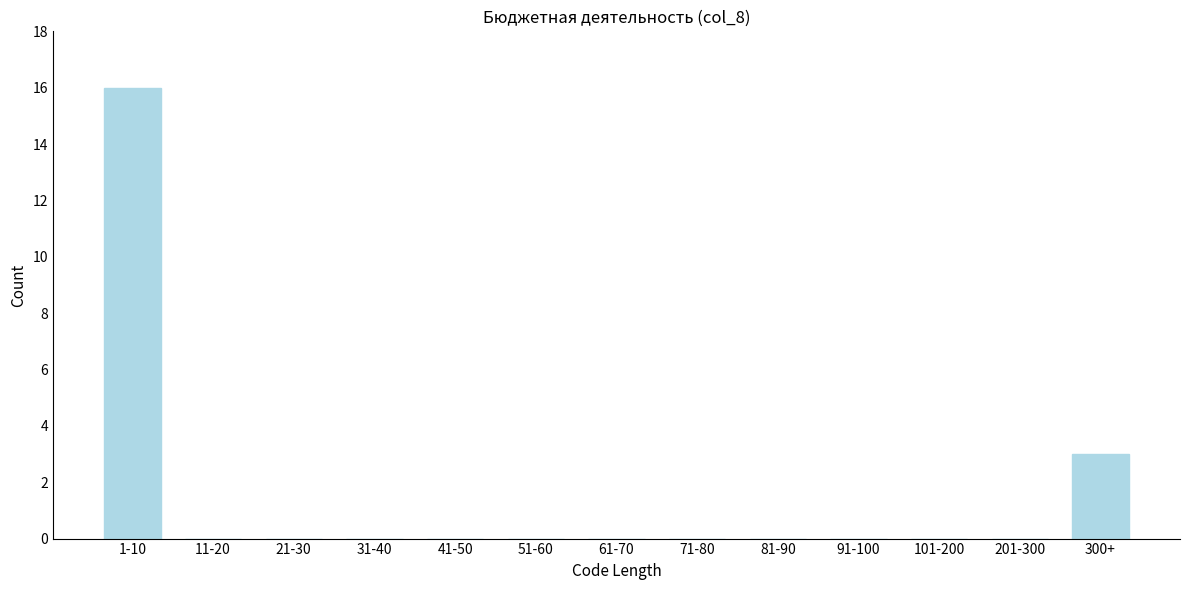

Reading left to right, what are all the values shown in this chart?

1-10=16	11-20=0	21-30=0	31-40=0	41-50=0	51-60=0	61-70=0	71-80=0	81-90=0	91-100=0	101-200=0	201-300=0	300+=3